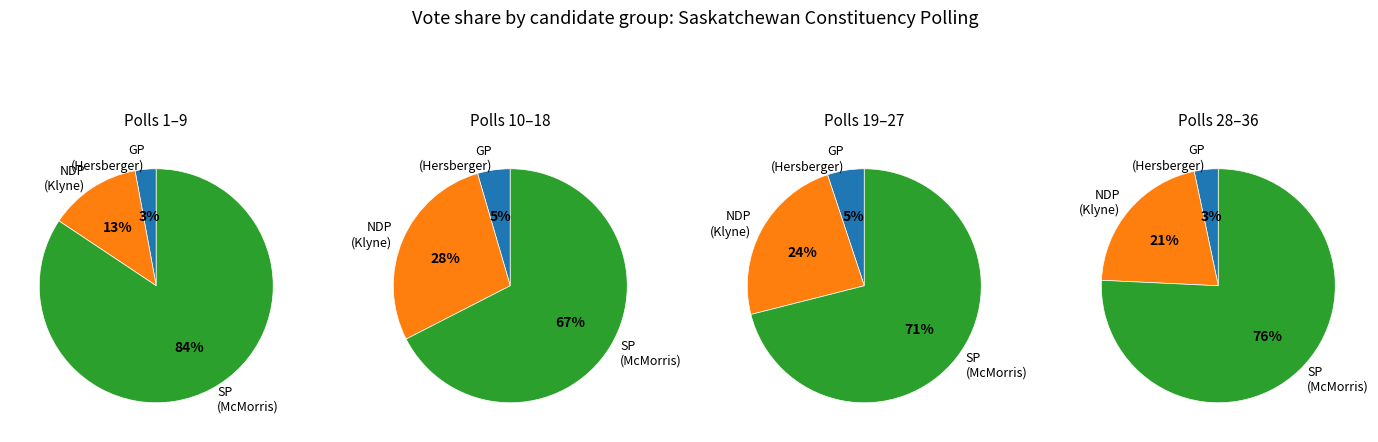

Does 14 account for over 50% of the chart?

No